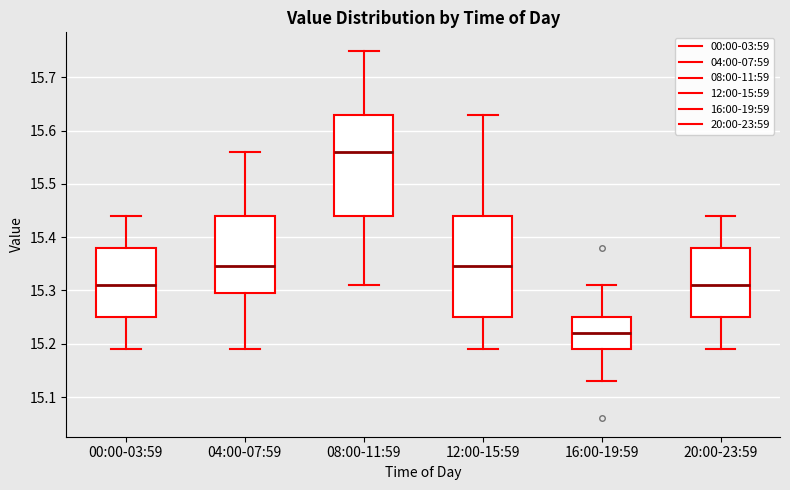

Where does the median line of the box for 04:00-07:59 sit on the y-axis? The values are not printed on the chart, so give them approximately, as read against the axis.

15.35